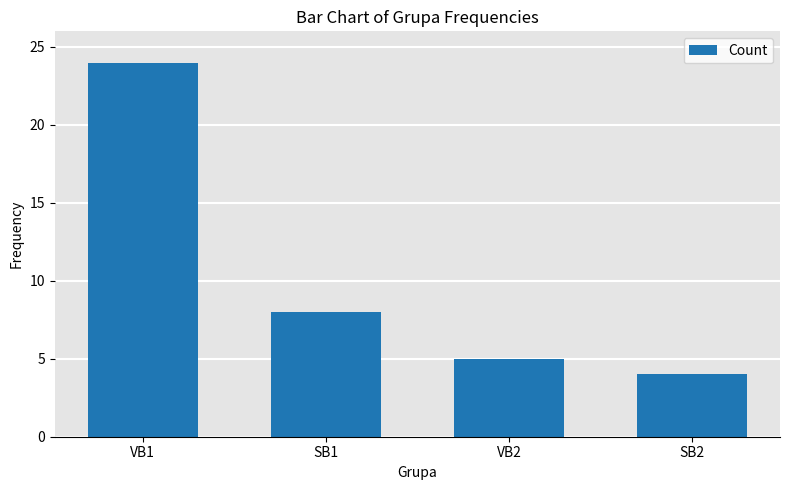

Are the bars grouped side by side (vs. stacked)?

No